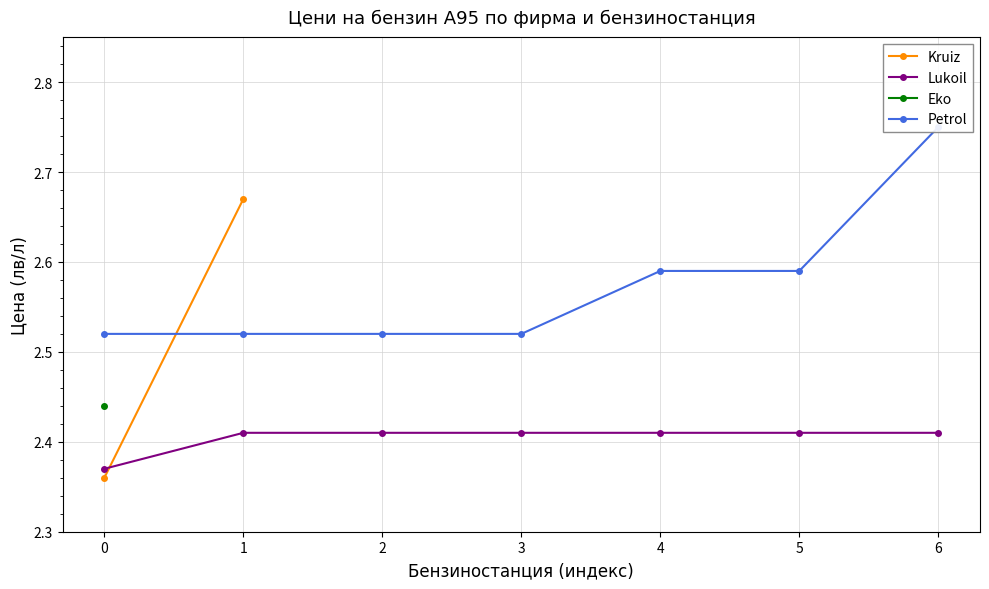

True or false: Lukoil has more than 0 points higher than both neighbors.

False